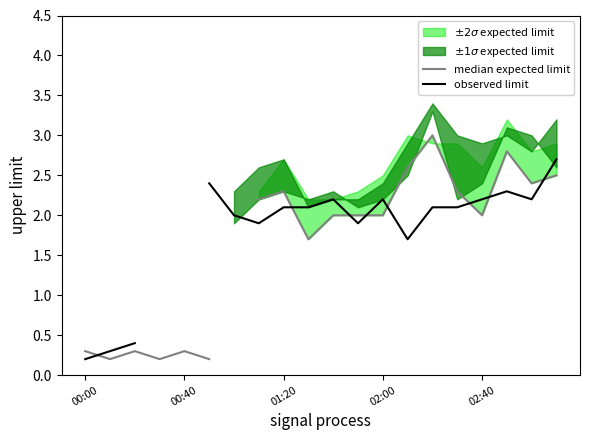

Rank the series at 00:00 from lowest to highest value.

observed limit, median expected limit